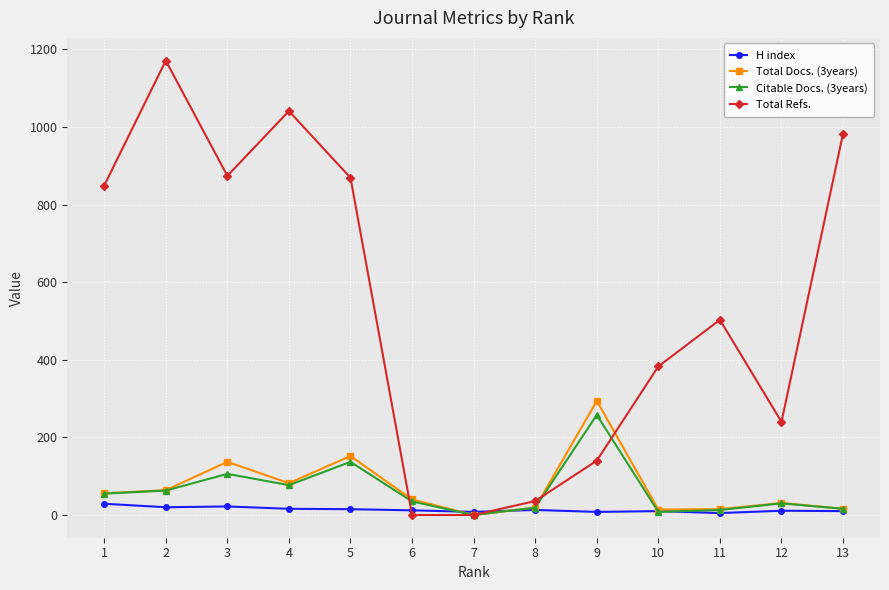

The value of Total Refs. at 10 is 596. True or false?

False